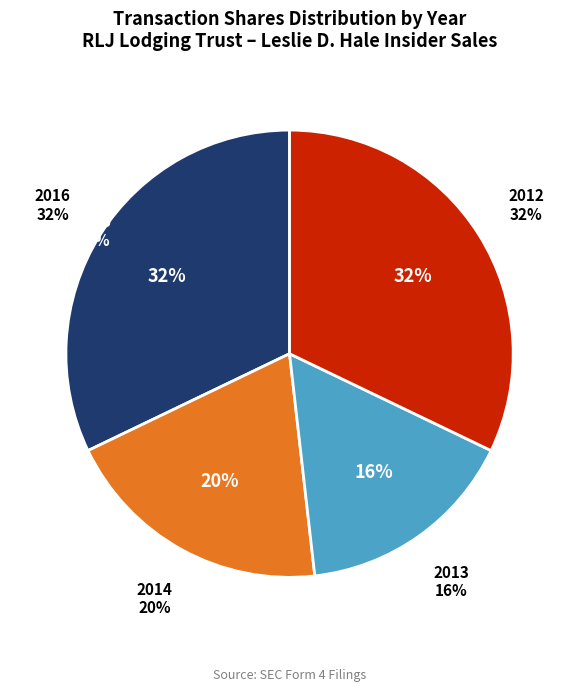

The 2016-11-17 slice represents 1% of the pie. True or false?

False